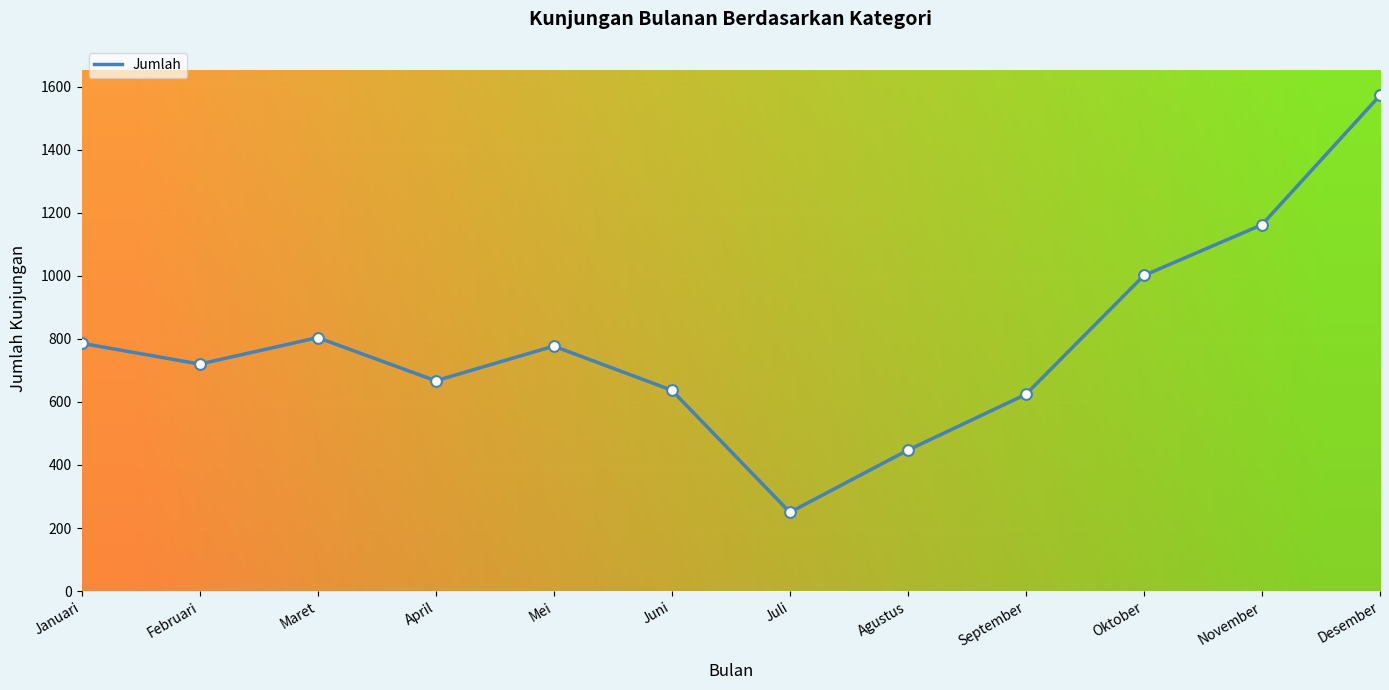

Approximately how many times larger is the value at Agustus compared to Mei?

0.6